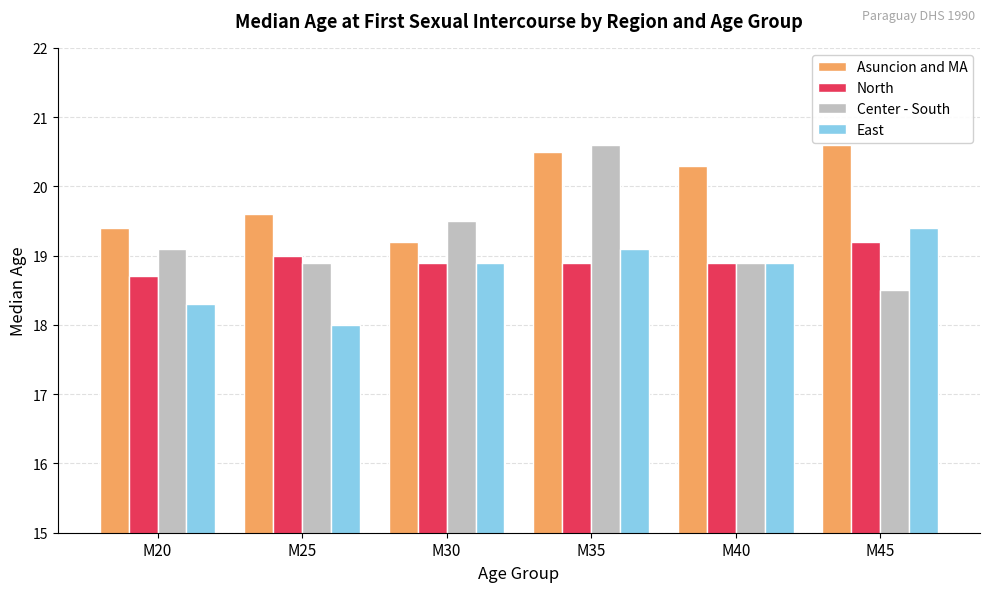

What is the total value across all series at M25?

75.5